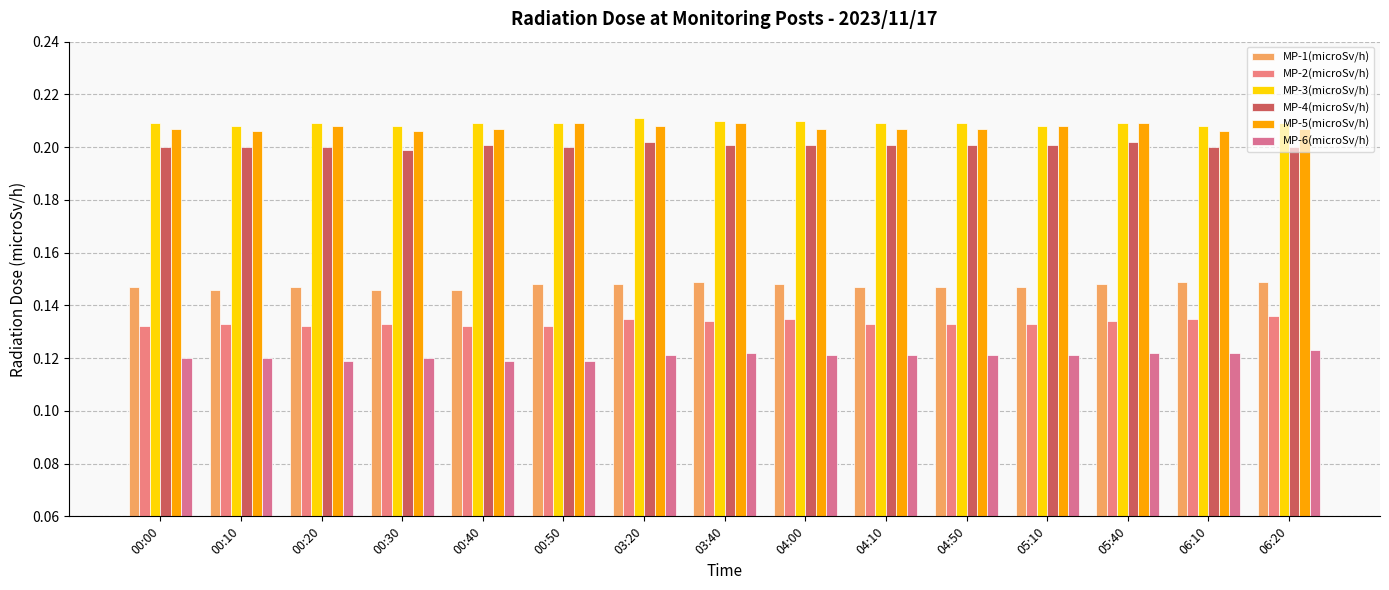

Rank the series at 04:50 from highest to lowest value.

MP-3(microSv/h), MP-5(microSv/h), MP-4(microSv/h), MP-1(microSv/h), MP-2(microSv/h), MP-6(microSv/h)